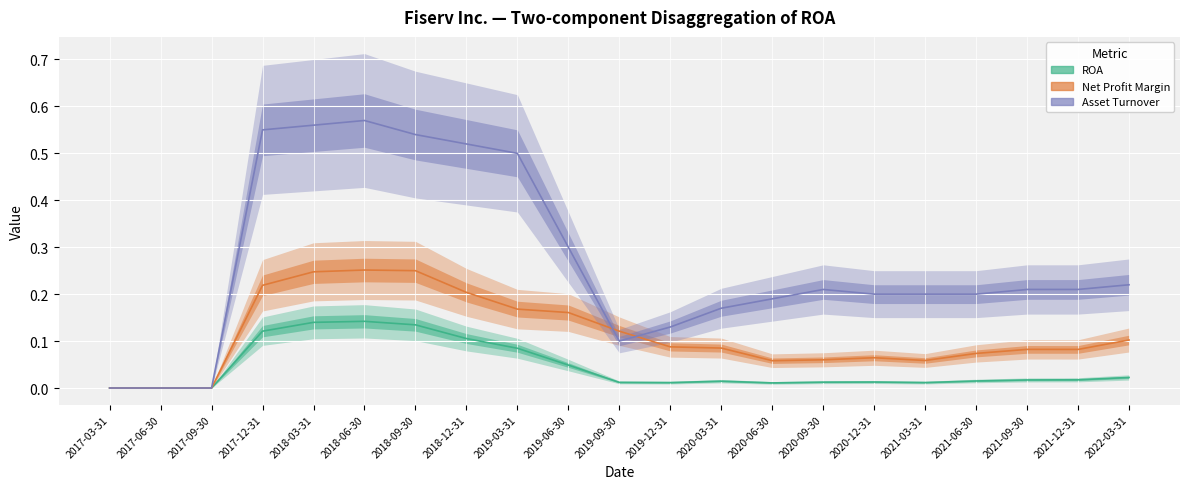

Reading left to right, what are all the values shown in this chart?

ROA: 2017-03-31=0.0	2017-06-30=0.0	2017-09-30=0.0	2017-12-31=0.1	2018-03-31=0.1	2018-06-30=0.1	2018-09-30=0.1	2018-12-31=0.1	2019-03-31=0.1	2019-06-30=0.0	2019-09-30=0.0	2019-12-31=0.0	2020-03-31=0.0	2020-06-30=0.0	2020-09-30=0.0	2020-12-31=0.0	2021-03-31=0.0	2021-06-30=0.0	2021-09-30=0.0	2021-12-31=0.0	2022-03-31=0.0
Net Profit Margin: 2017-03-31=0.0	2017-06-30=0.0	2017-09-30=0.0	2017-12-31=0.2	2018-03-31=0.2	2018-06-30=0.3	2018-09-30=0.2	2018-12-31=0.2	2019-03-31=0.2	2019-06-30=0.2	2019-09-30=0.1	2019-12-31=0.1	2020-03-31=0.1	2020-06-30=0.1	2020-09-30=0.1	2020-12-31=0.1	2021-03-31=0.1	2021-06-30=0.1	2021-09-30=0.1	2021-12-31=0.1	2022-03-31=0.1
Asset Turnover: 2017-03-31=0.0	2017-06-30=0.0	2017-09-30=0.0	2017-12-31=0.6	2018-03-31=0.6	2018-06-30=0.6	2018-09-30=0.5	2018-12-31=0.5	2019-03-31=0.5	2019-06-30=0.3	2019-09-30=0.1	2019-12-31=0.1	2020-03-31=0.2	2020-06-30=0.2	2020-09-30=0.2	2020-12-31=0.2	2021-03-31=0.2	2021-06-30=0.2	2021-09-30=0.2	2021-12-31=0.2	2022-03-31=0.2